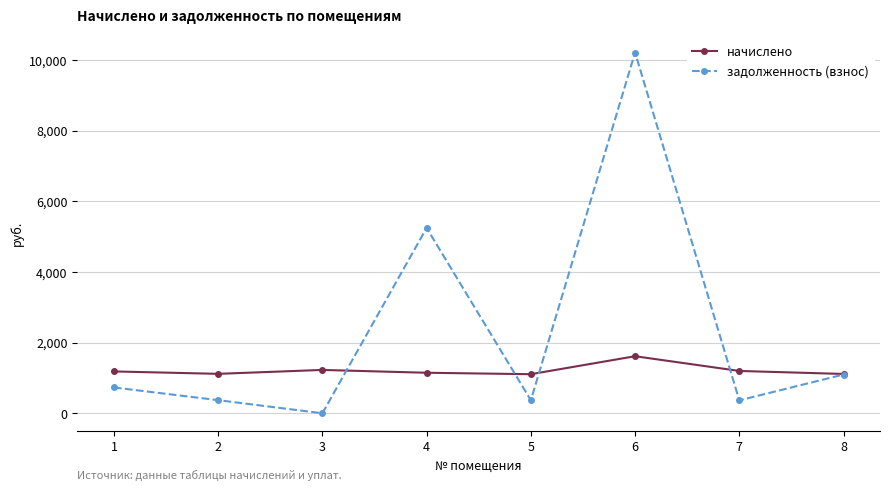

Is this an area chart (filled region under the line)?

No